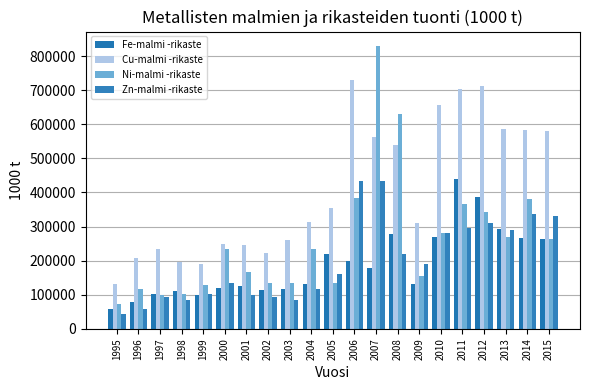

At which label does Ni-malmi -rikaste first exceed 233071?

2004